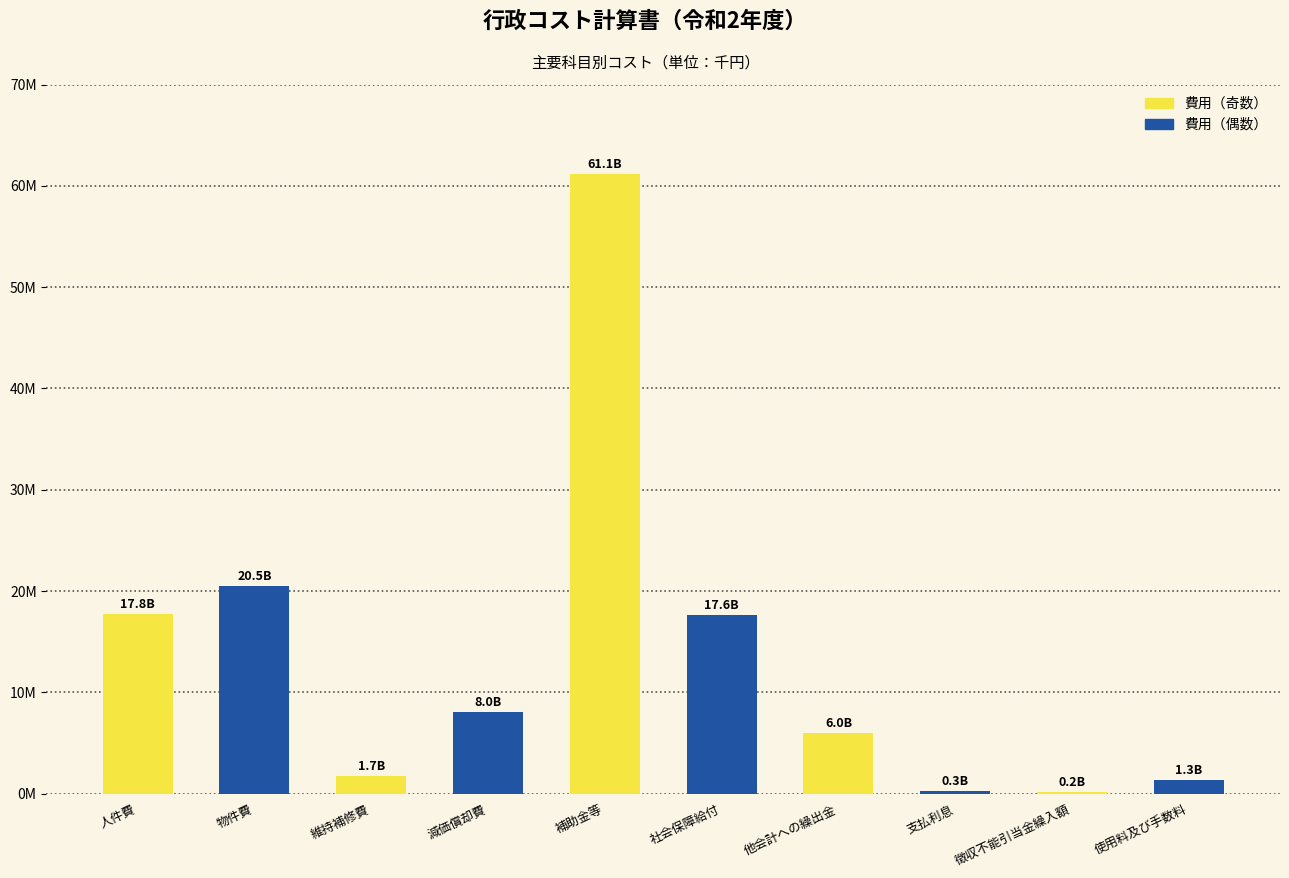

What is the maximum value shown in the chart?

61146082